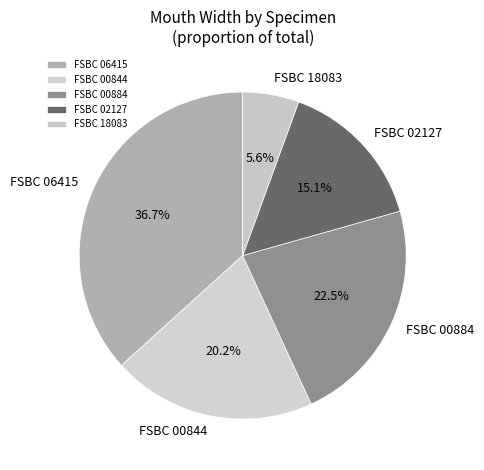

To the nearest percent, what is the combined percentage of FSBC 00844 and FSBC 00884?

43%